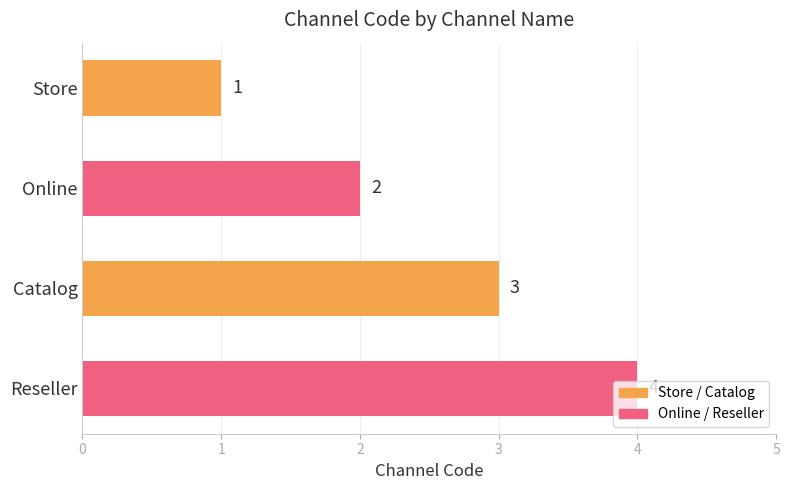

List the labels in order of value, largest first.

Reseller, Catalog, Online, Store